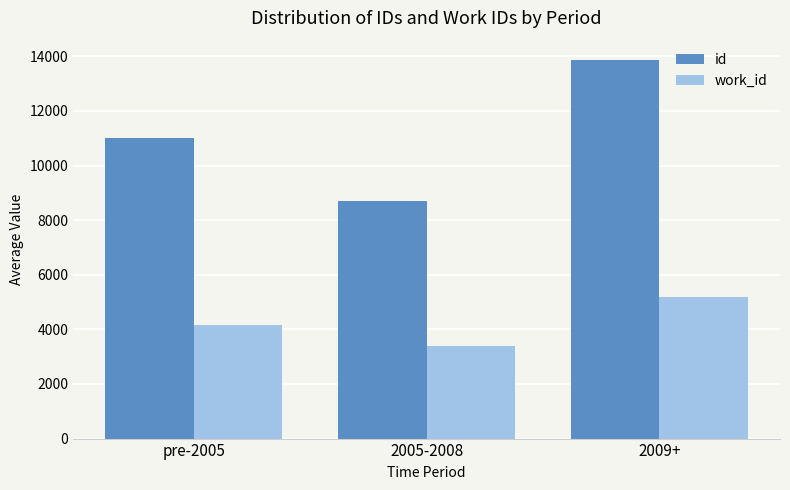

At how many categories does at least one series exceed 12548?

1